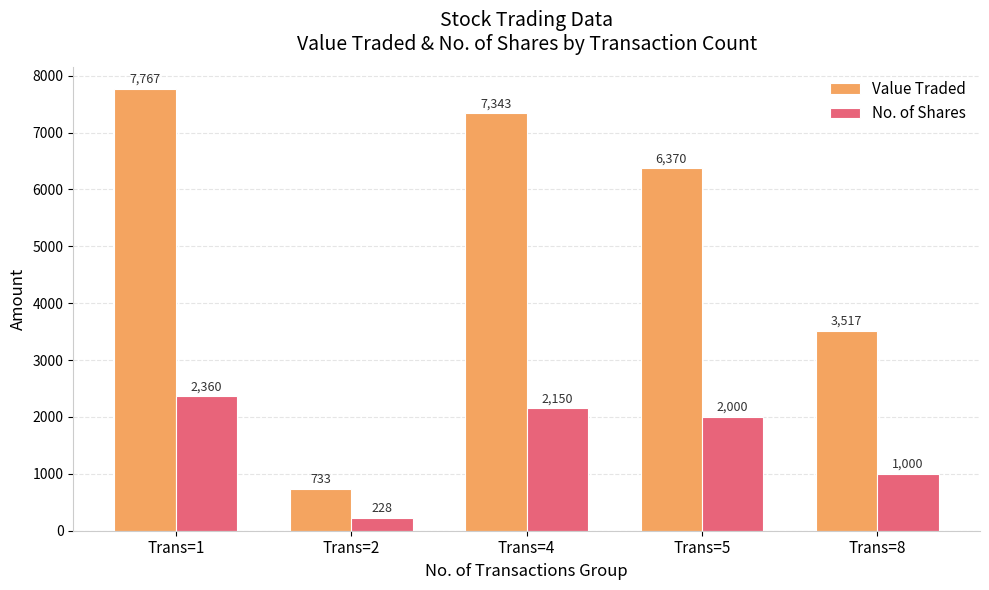

Which label corresponds to the smallest value in the chart?

Trans=2